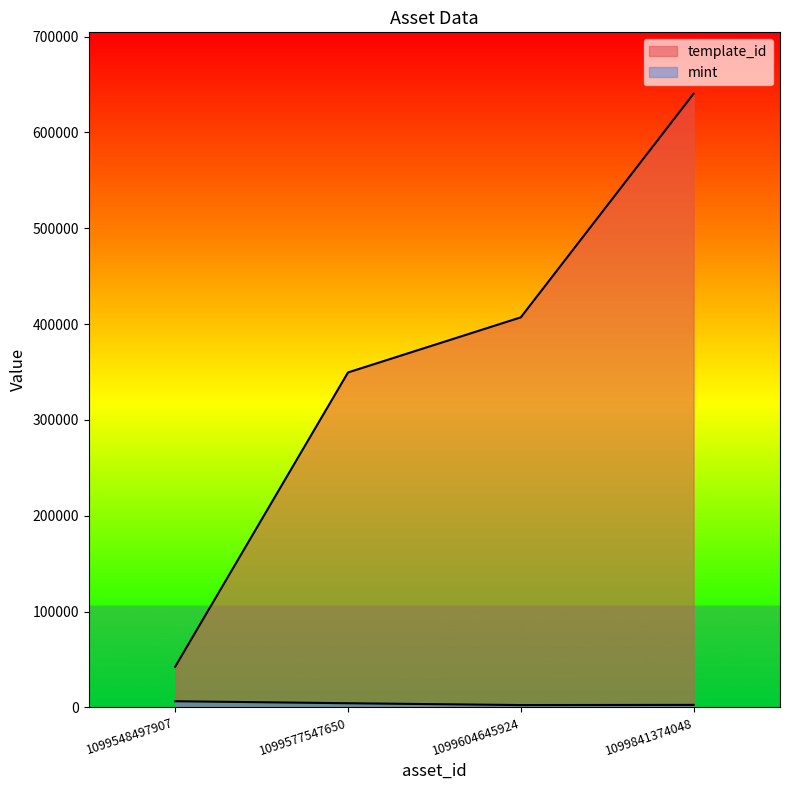

The value of mint at 1099841374048 is 4591. True or false?

False